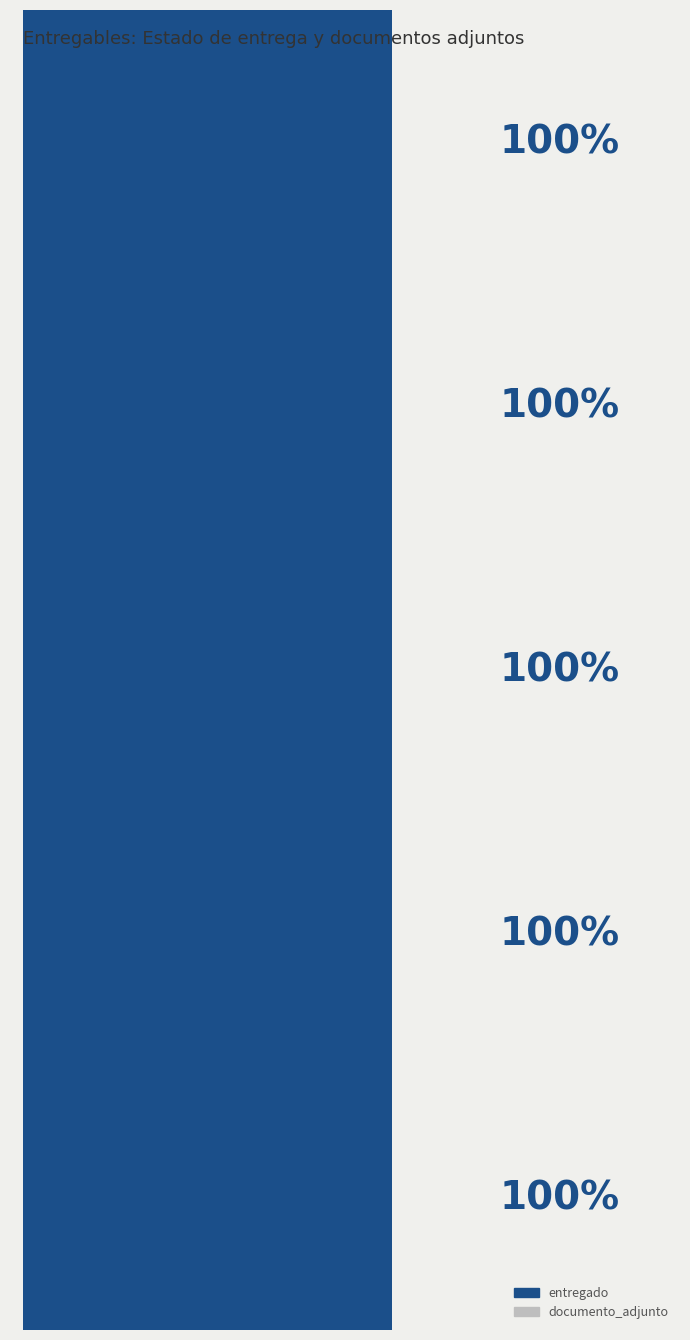

How many groups of bars are there?

5